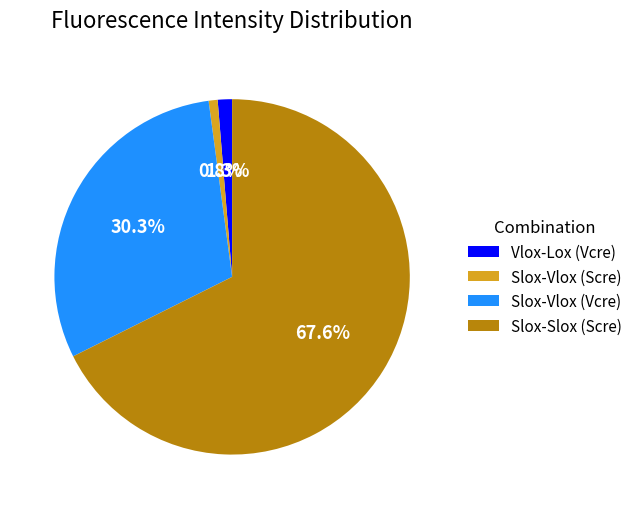

To the nearest percent, what portion does Slox-Vlox (Scre) represent?

1%